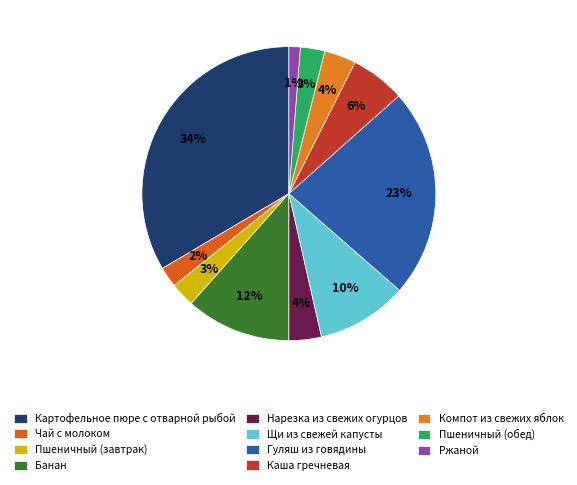

What is the largest slice in the pie chart?

Картофельное пюре с отварной рыбой